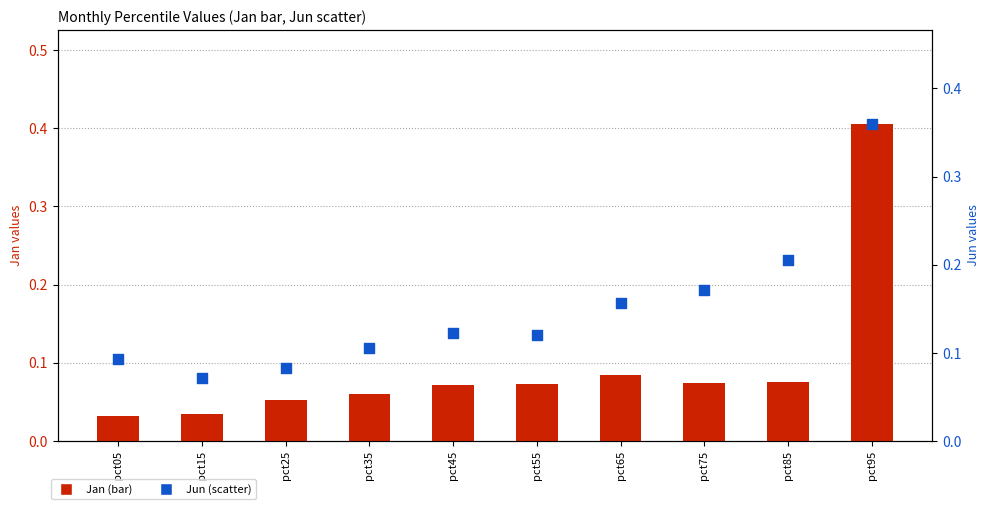

Which series has the widest spread of Y values?

Jan (bar)